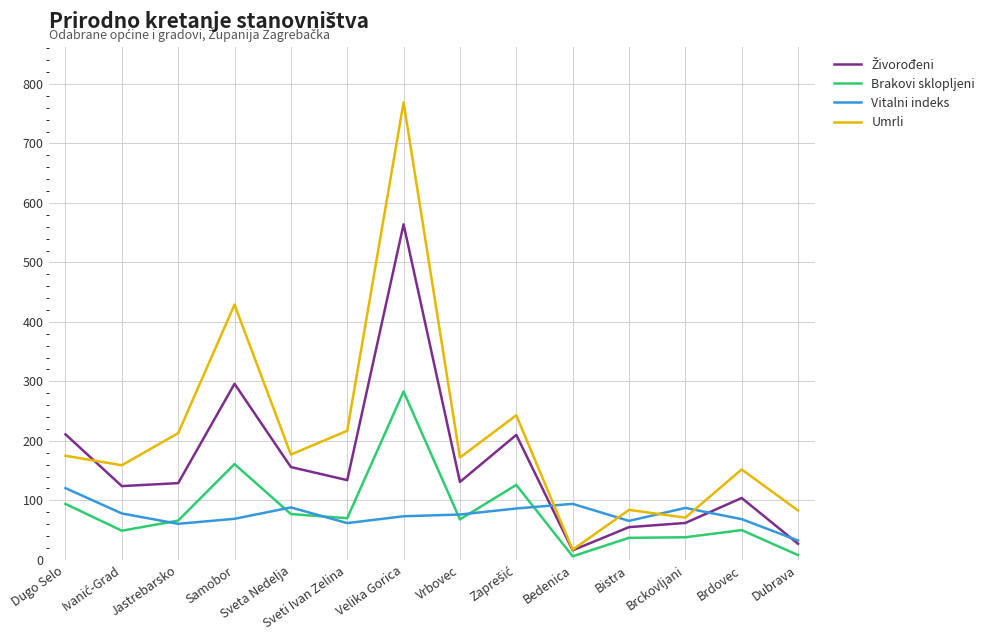

Which series has the largest total across all categories?

Umrli